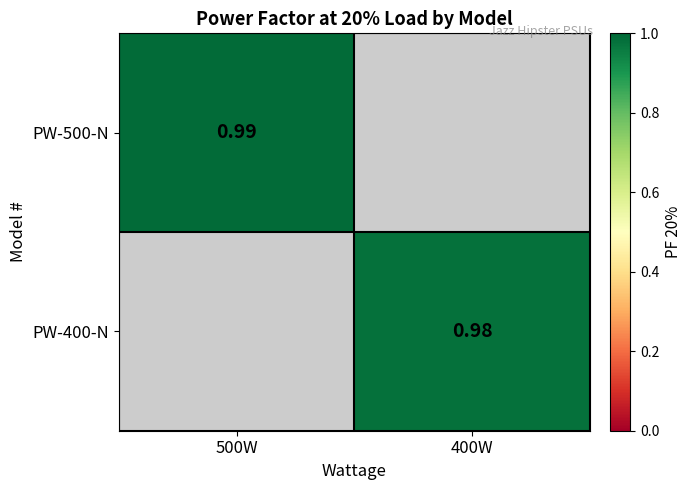

What is the smallest value displayed?

1.0